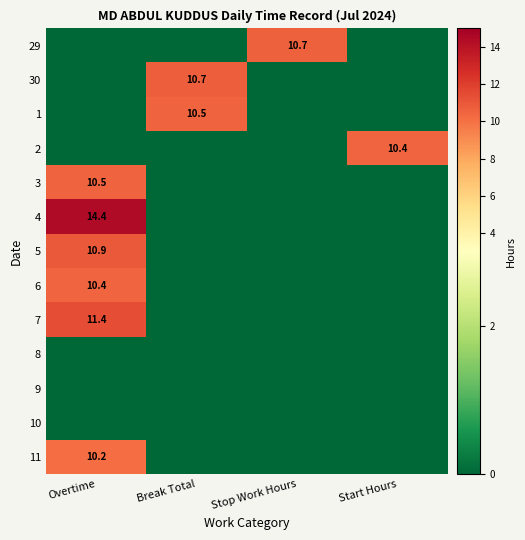

What is the average value of the 30 series?

2.7